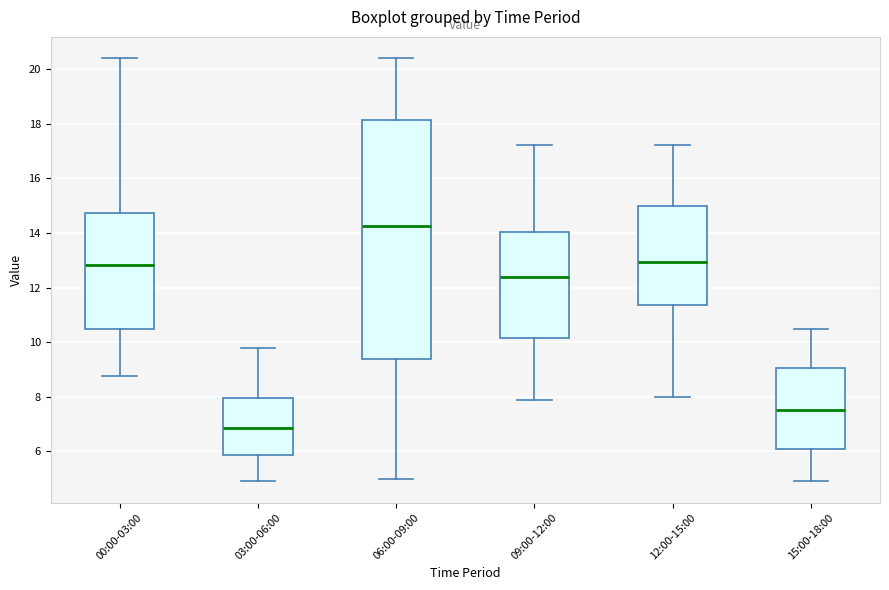

Which box has the lowest median line?

03:00-06:00